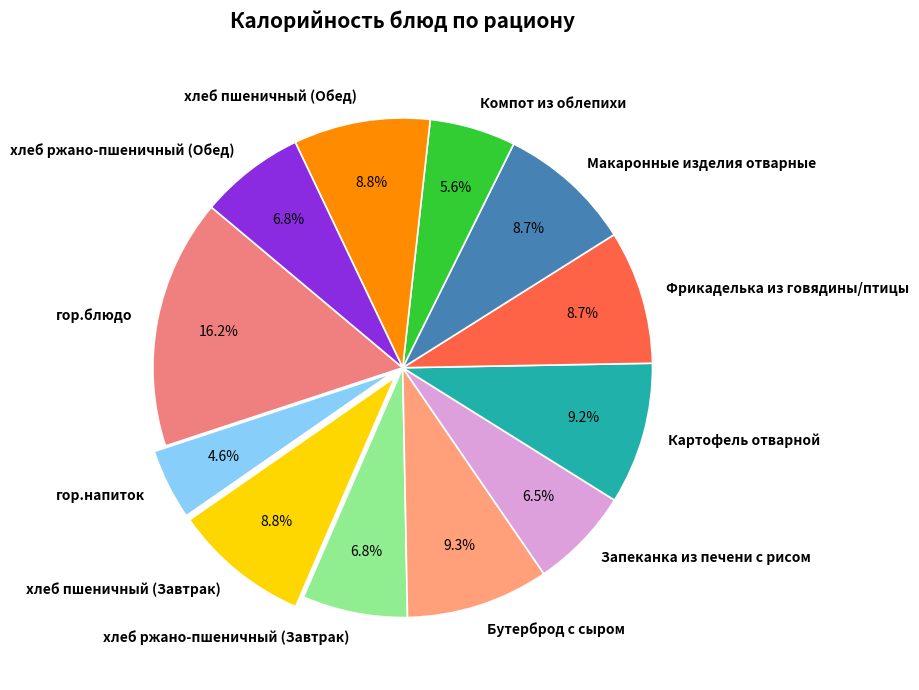

Does хлеб ржано-пшеничный (Обед) account for over 50% of the chart?

No